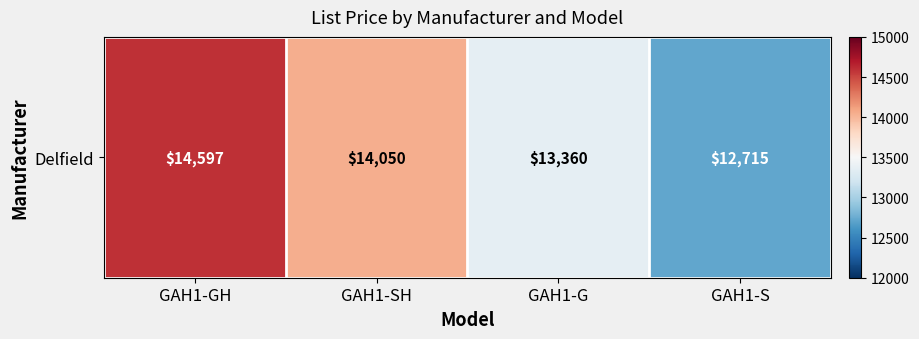

What is the difference between the maximum and minimum values?

1882